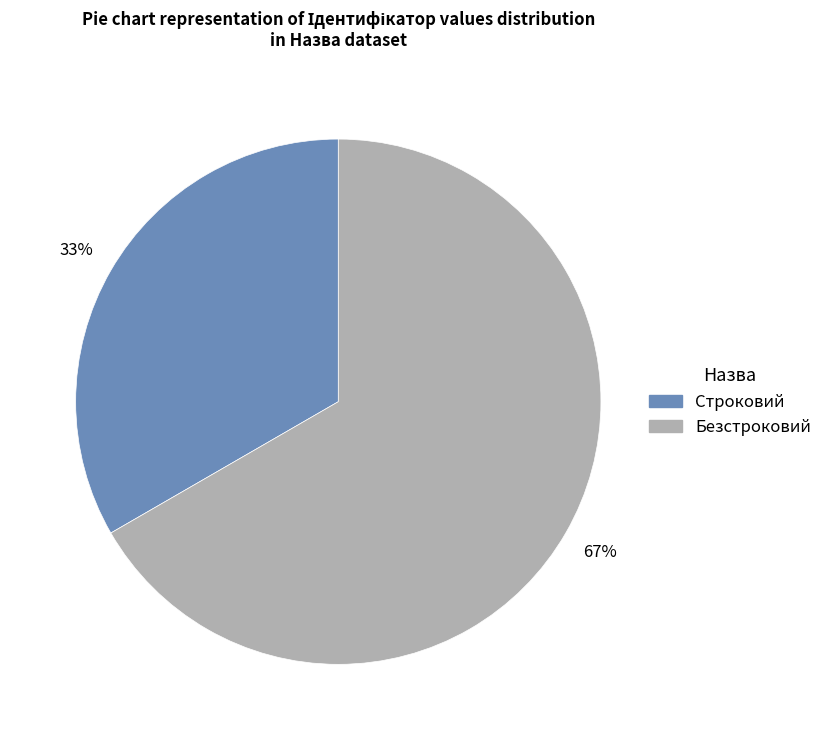

How many segments does this pie chart have?

2